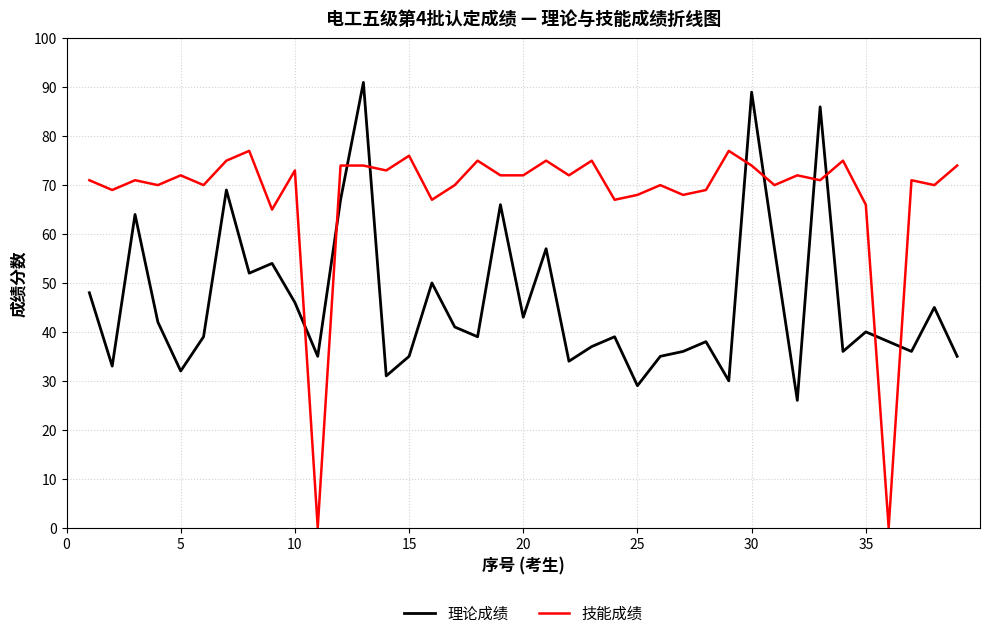

Rank the series by their maximum value, from highest to lowest.

理论成绩, 技能成绩